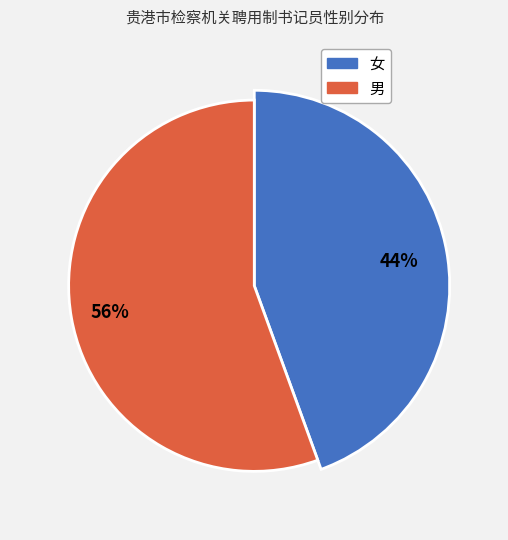

Is there a majority slice in this chart?

Yes